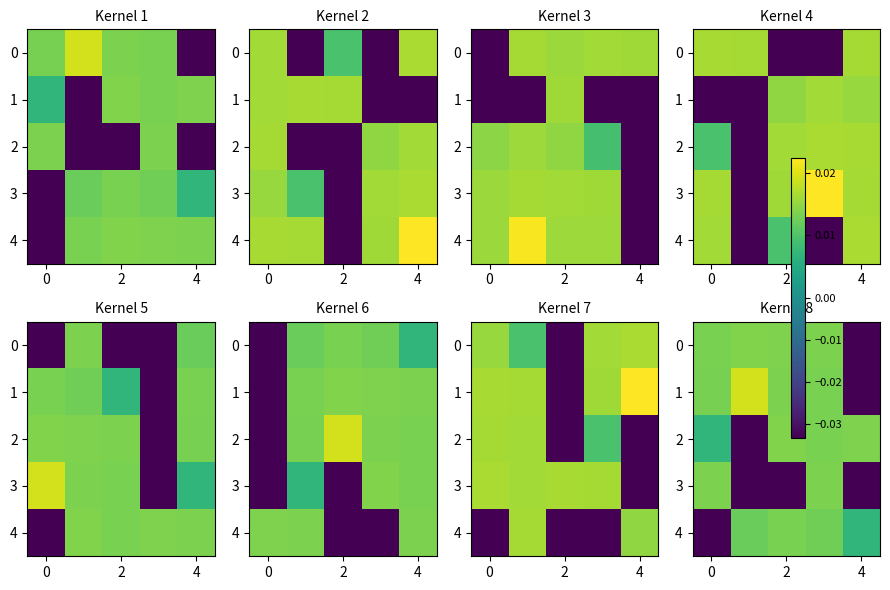

At 2, list the series in order from smallest to largest.

3, 4, 1, 0, 2